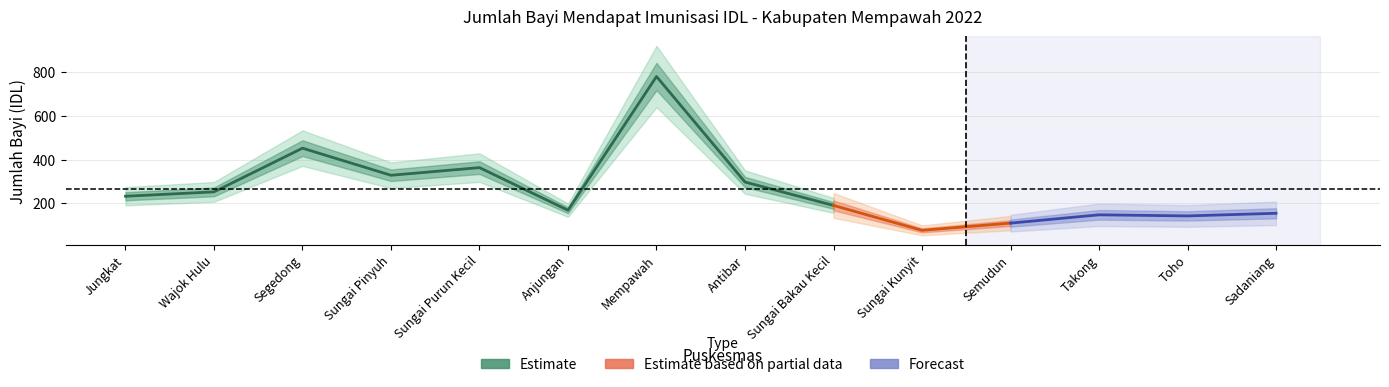

True or false: Estimate based on partial data and Estimate cross at least once.

False